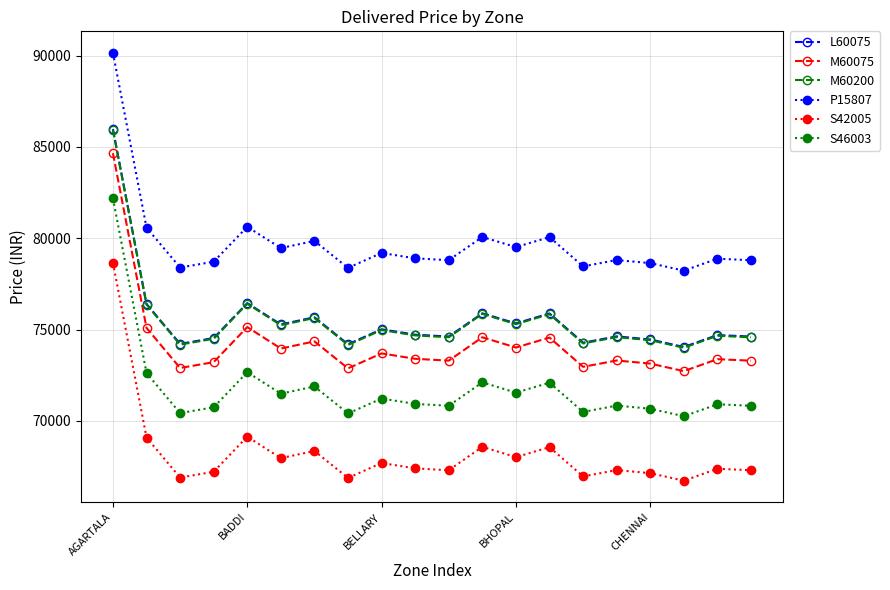

How many lines are shown in the chart?

6